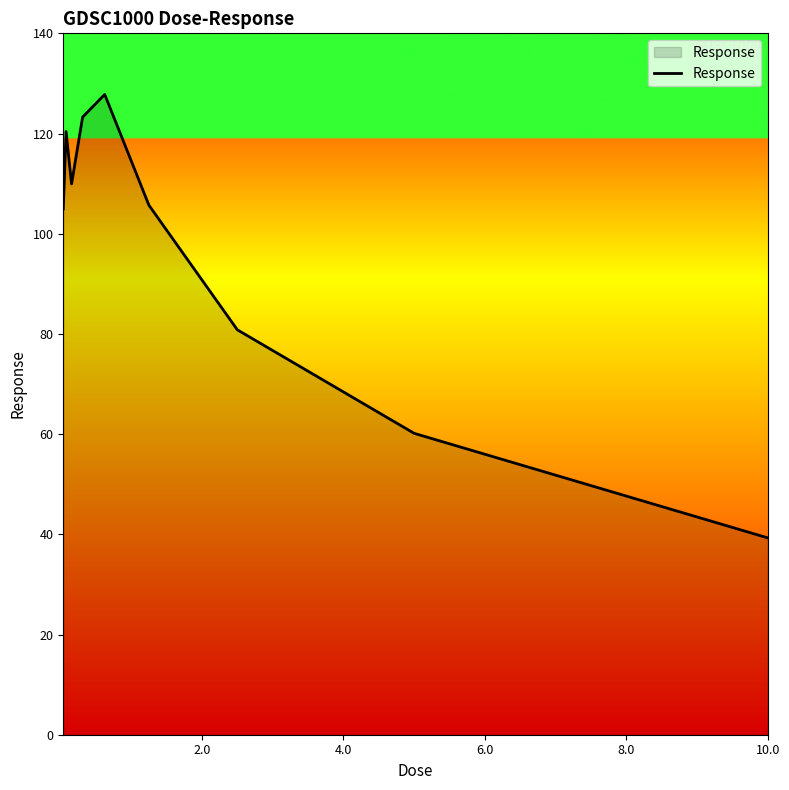

What is the maximum value shown in the chart?

127.8